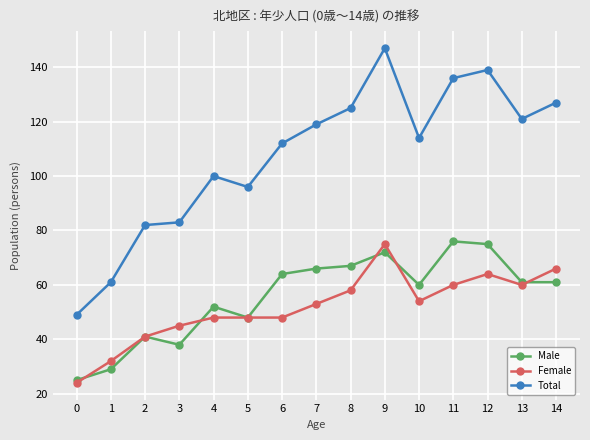

True or false: Female and Total cross at least once.

False